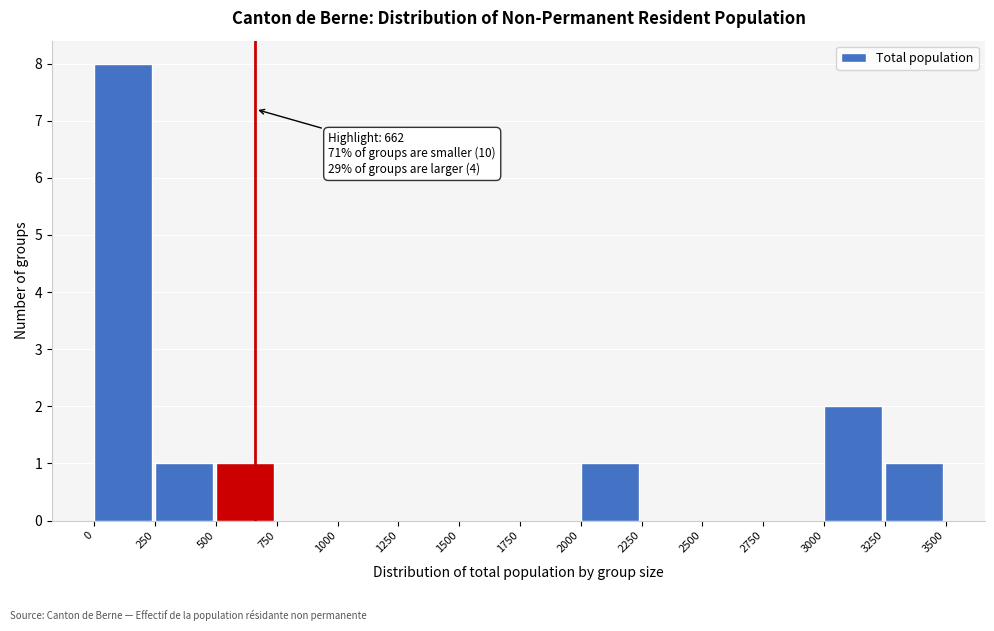

Reading left to right, what are all the values shown in this chart?

0=8	250=1	500=1	750=0	1000=0	1250=0	1500=0	1750=0	2000=1	2250=0	2500=0	2750=0	3000=2	3250=1